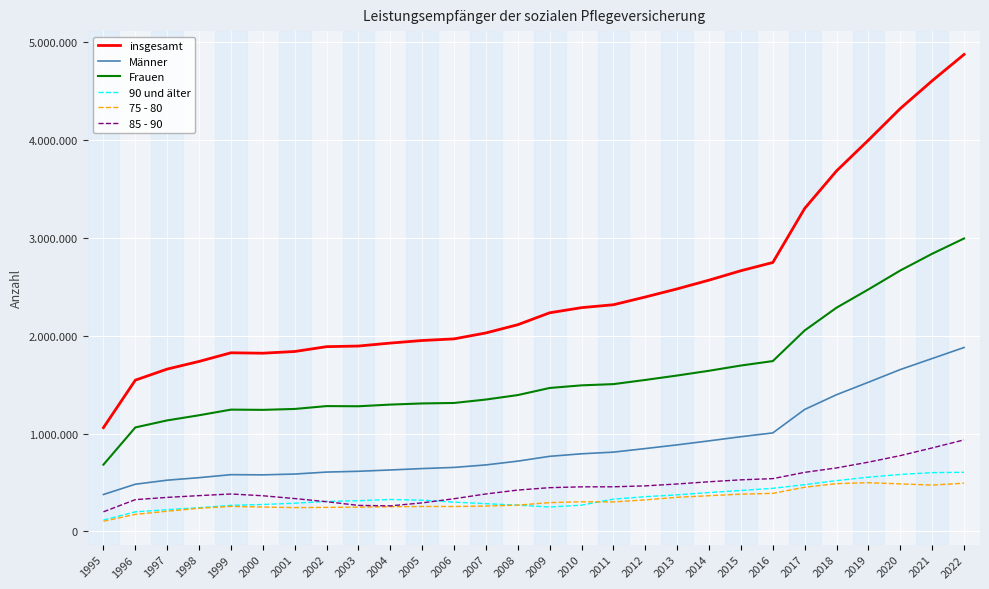

Is this an area chart (filled region under the line)?

No